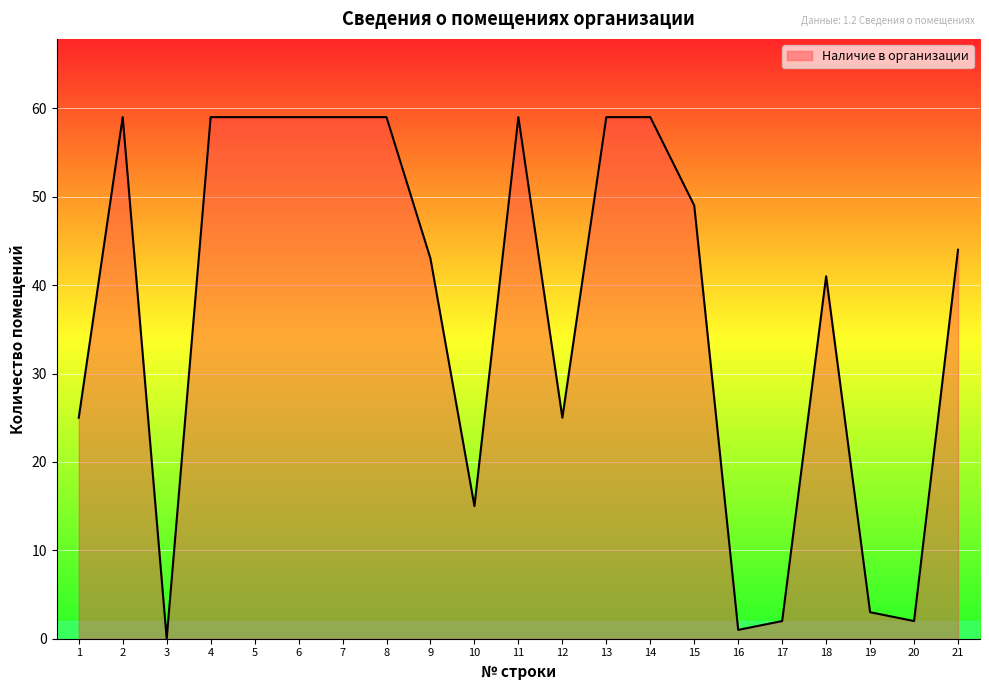

What value does the data have at 4, to the nearest 5?

60